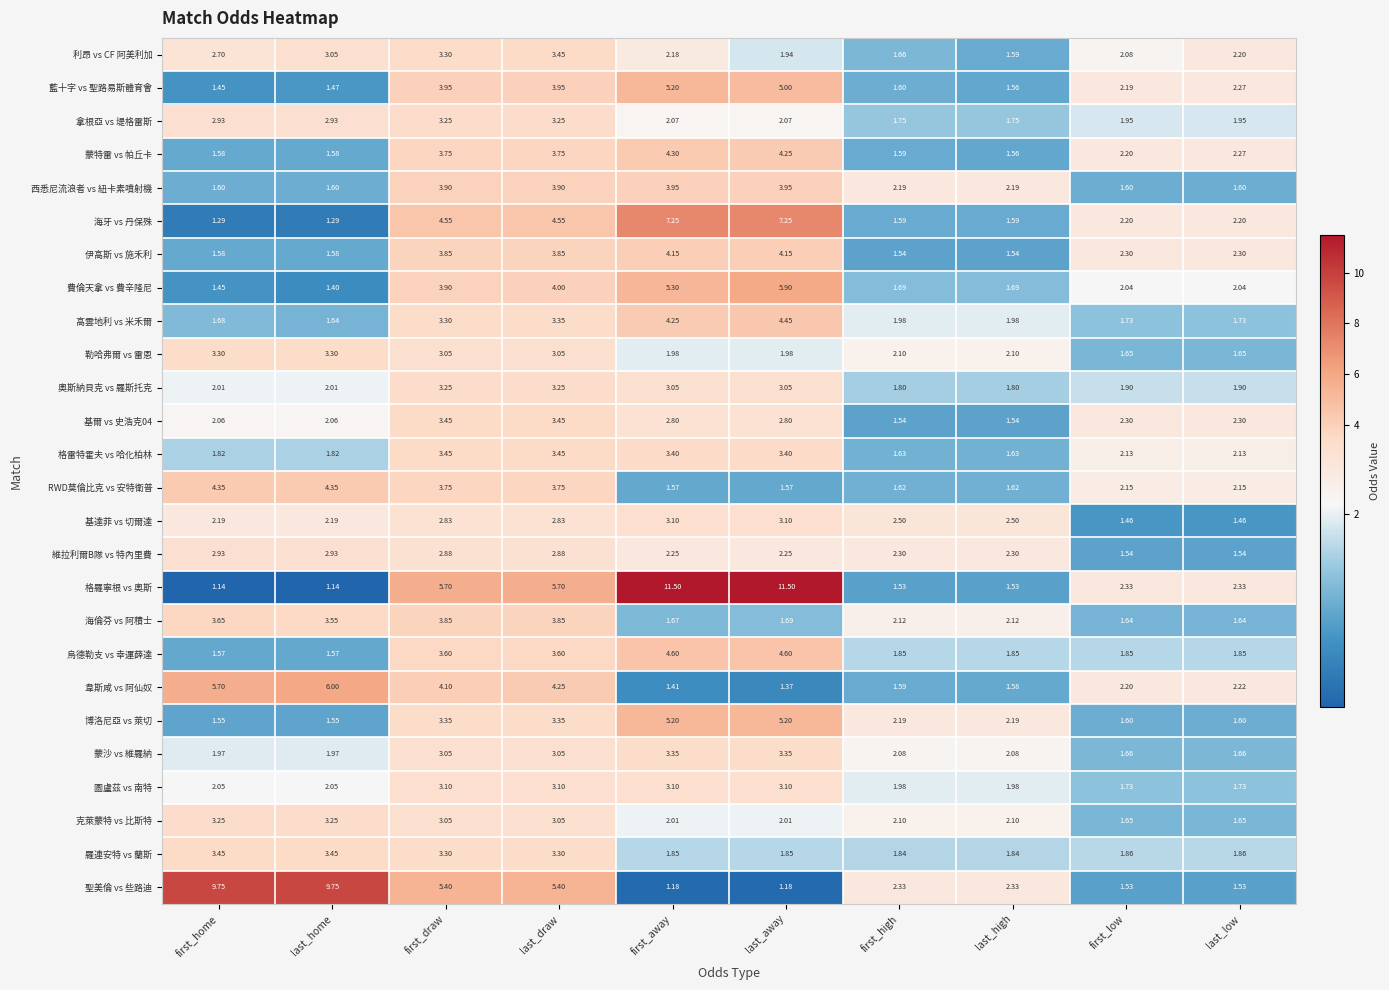

At which label does 基達菲 vs 切爾達 first exceed 2?

first_home